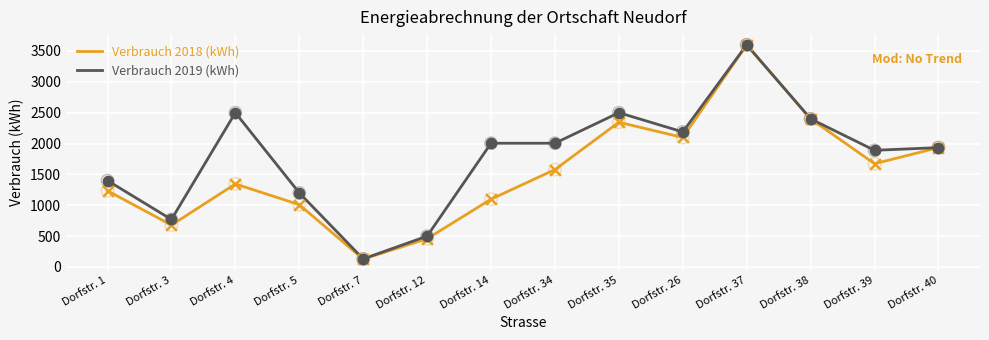

Which series has the largest total across all categories?

Verbrauch 2019 (kWh)